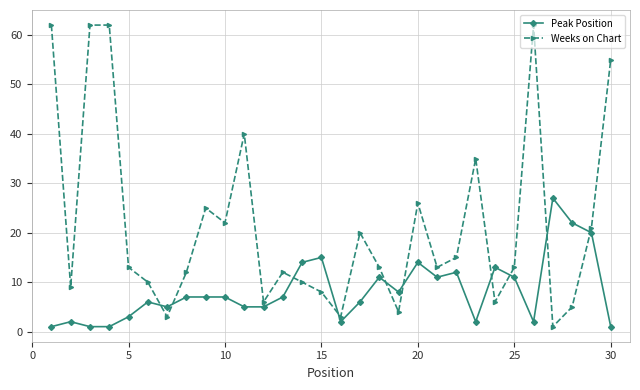

How many data points does each series have?

30